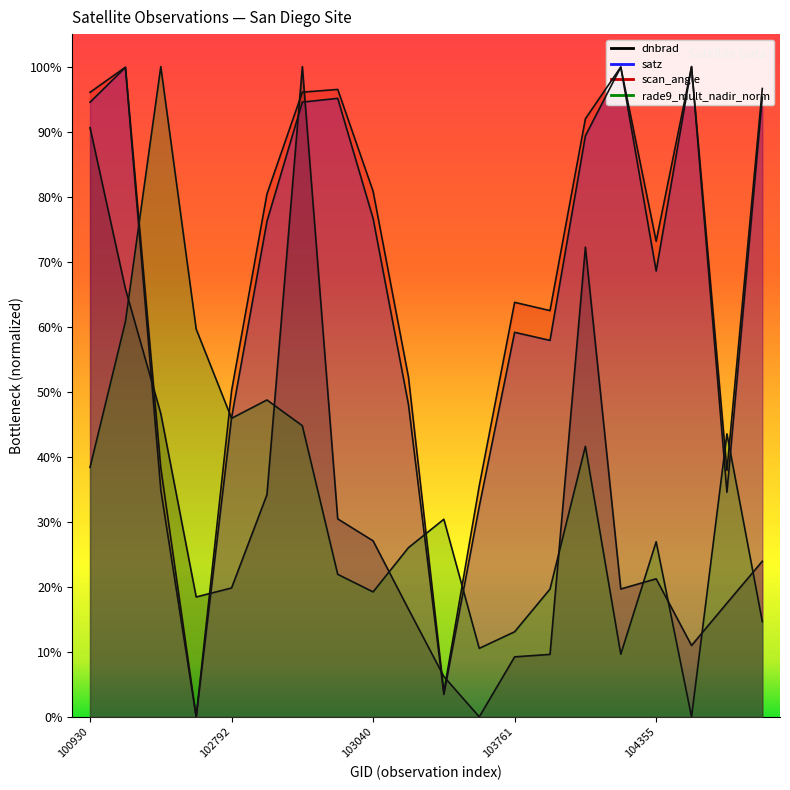

What is the highest value of the dnbrad series?

1.0